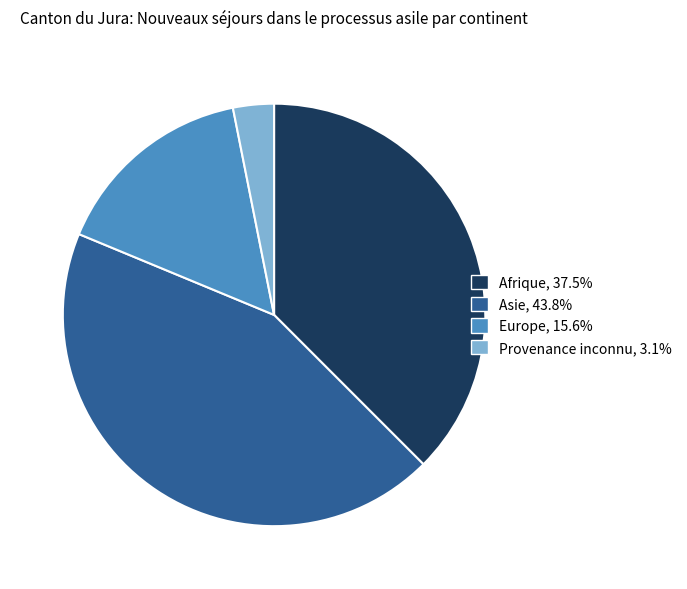

Count the number of slices in the pie.

4